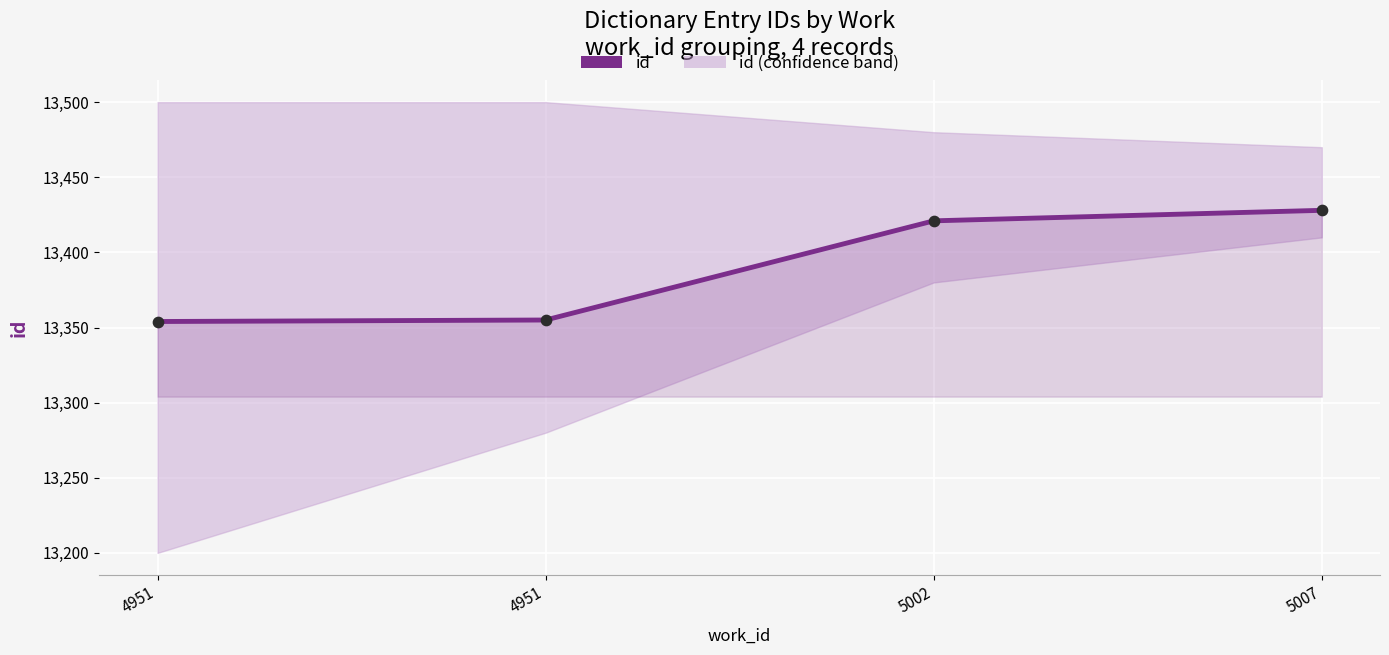

At how many categories does at least one series exceed 13382?

2